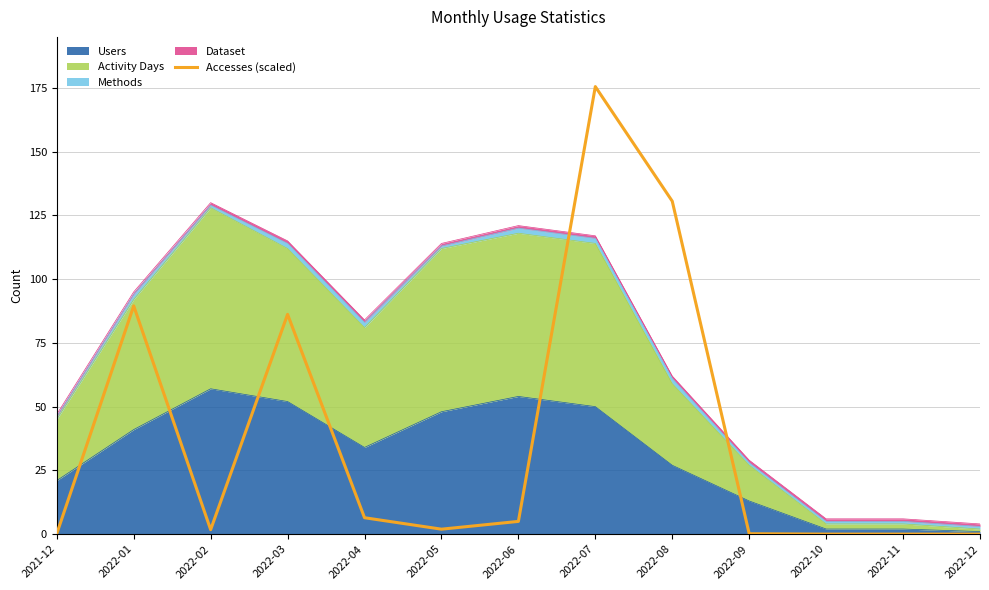

Reading left to right, list all the values displayed in this chart.

0.2	89.5	1.7	86.2	6.4	1.9	5.0	175.5	130.6	0.2	0.0	0.0	0.0